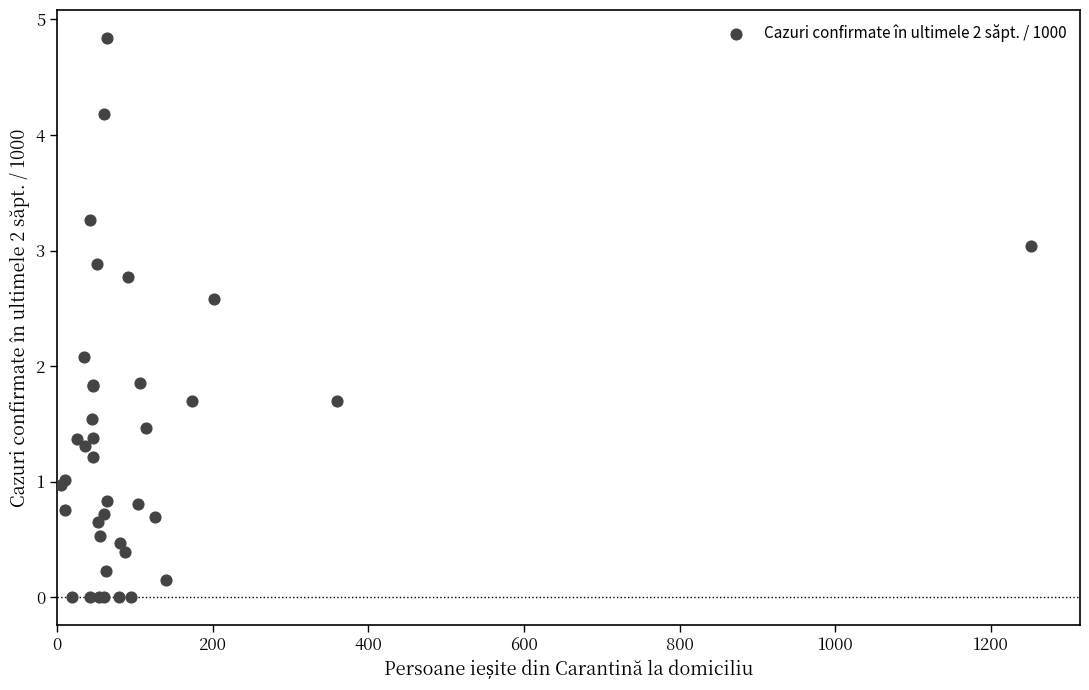

What Y value in the scatter plot is closest to 2?

2.1